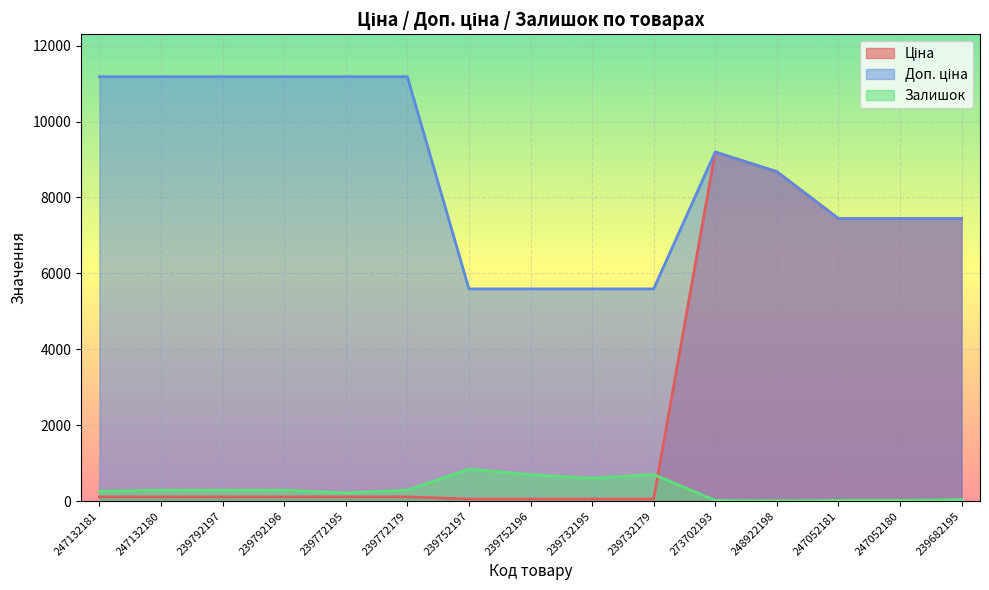

What are all the series names shown in the legend?

Ціна, Доп. ціна, Залишок